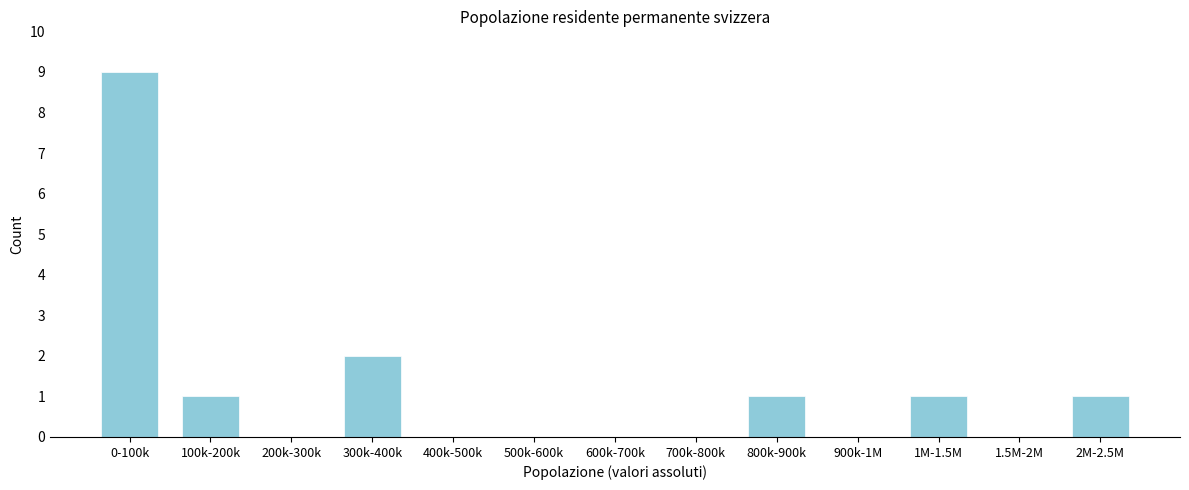

Reading left to right, extract all data points from this chart.

0-100k=9	100k-200k=1	200k-300k=0	300k-400k=2	400k-500k=0	500k-600k=0	600k-700k=0	700k-800k=0	800k-900k=1	900k-1M=0	1M-1.5M=1	1.5M-2M=0	2M-2.5M=1